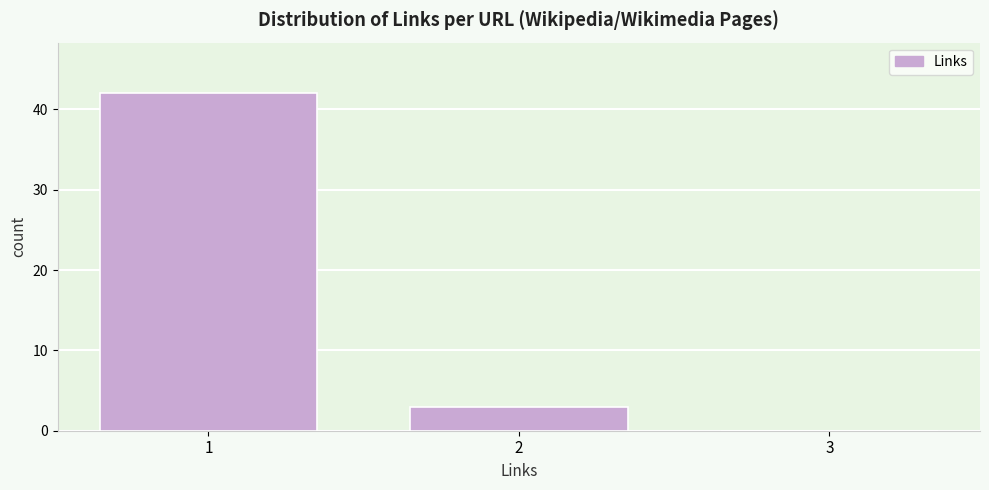

Reading left to right, transcribe this chart: for each bar, give the range it covers on the x-axis and its height. The values are not printed on the chart, so give them approximately, as read against the axis.

0.5 to 1.5: 42
1.5 to 2.5: 3
2.5 to 3.5: 0